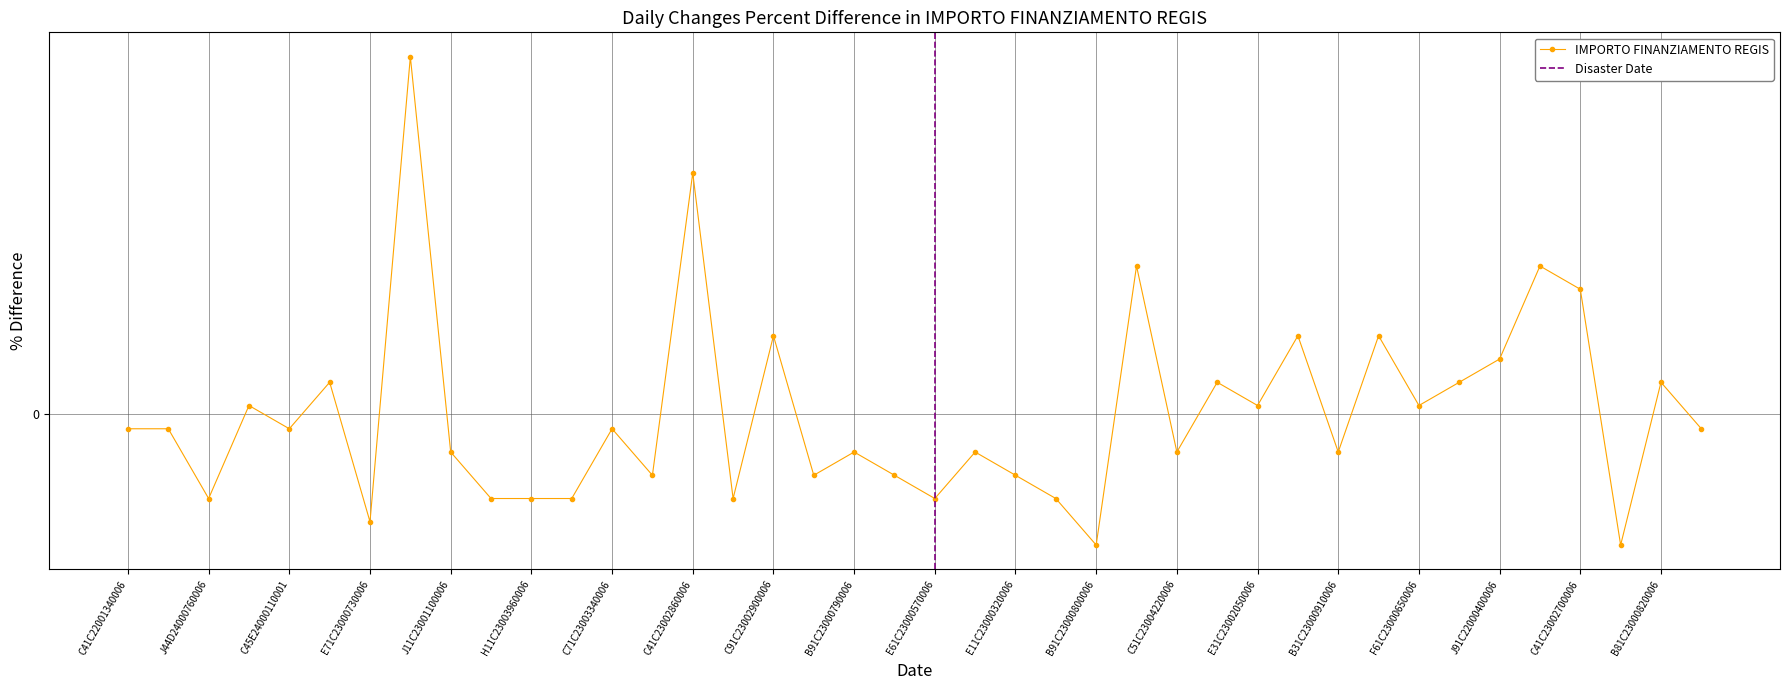

Reading left to right, transcribe all the data shown in this chart.

C41C22001340006=-8.2	D61C22000680006=-8.2	J44D24000760006=-47.5	H41C23005140006=4.9	C45E24000110001=-8.2	C91C23003280006=18.0	E71C23000730006=-60.7	G21C23000720006=201.6	J11C23001100006=-21.3	E51C22001600007=-47.5	H11C23003960006=-47.5	C11C23004620006=-47.5	C71C23003340006=-8.2	C41C23002790006=-34.4	C41C23002860006=136.1	C71C23000200006=-47.5	C91C23002900006=44.3	C91C23002930006=-34.4	B91C23000790006=-21.3	G61C24000020006=-34.4	E61C23000570006=-47.5	I51C23000540006=-21.3	E11C23000320006=-34.4	F31C23001060006=-47.5	B91C23000800006=-73.8	I11C23000630006=83.6	C51C23004220006=-21.3	E32J24000000006=18.0	E31C23002050006=4.9	B31C22002270006=44.3	B31C23000910006=-21.3	G41C23000680006=44.3	F61C23000650006=4.9	B41C23001070006=18.0	J91C22000400006=31.1	D81C23001720006=83.6	C41C23002700006=70.5	B81C22003430006=-73.8	B81C23000820006=18.0	B41C23001110006=-8.2